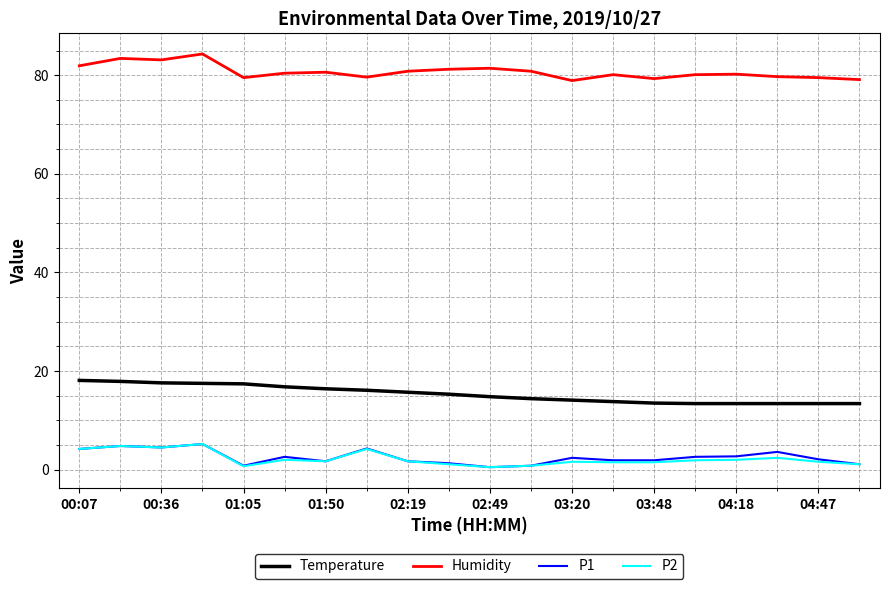

What is the minimum value shown in the chart?

0.5